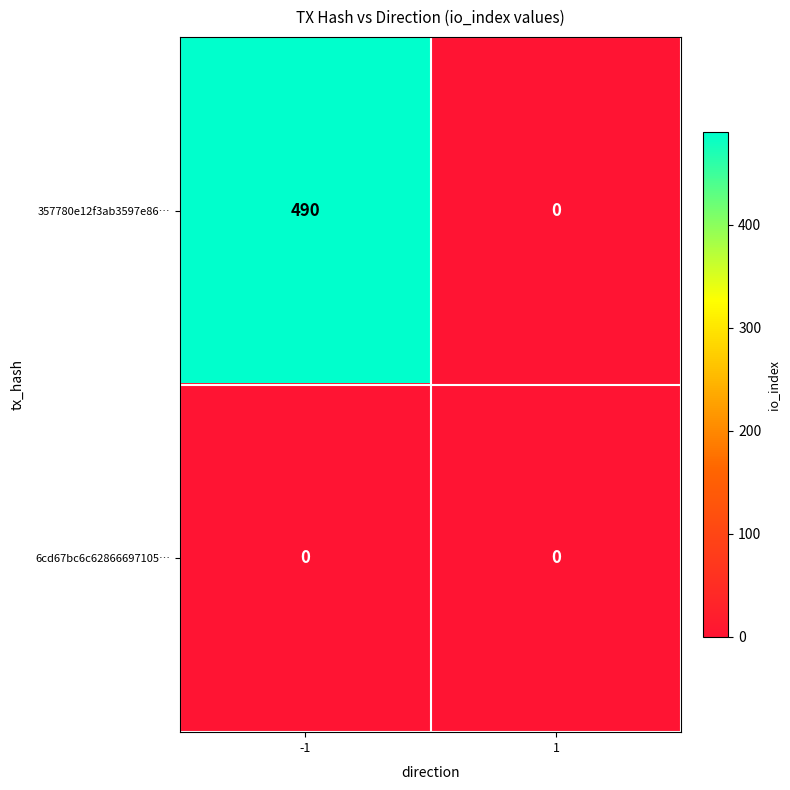

Between -1 and 1, which series saw the biggest shift?

357780e12f3ab3597e86…